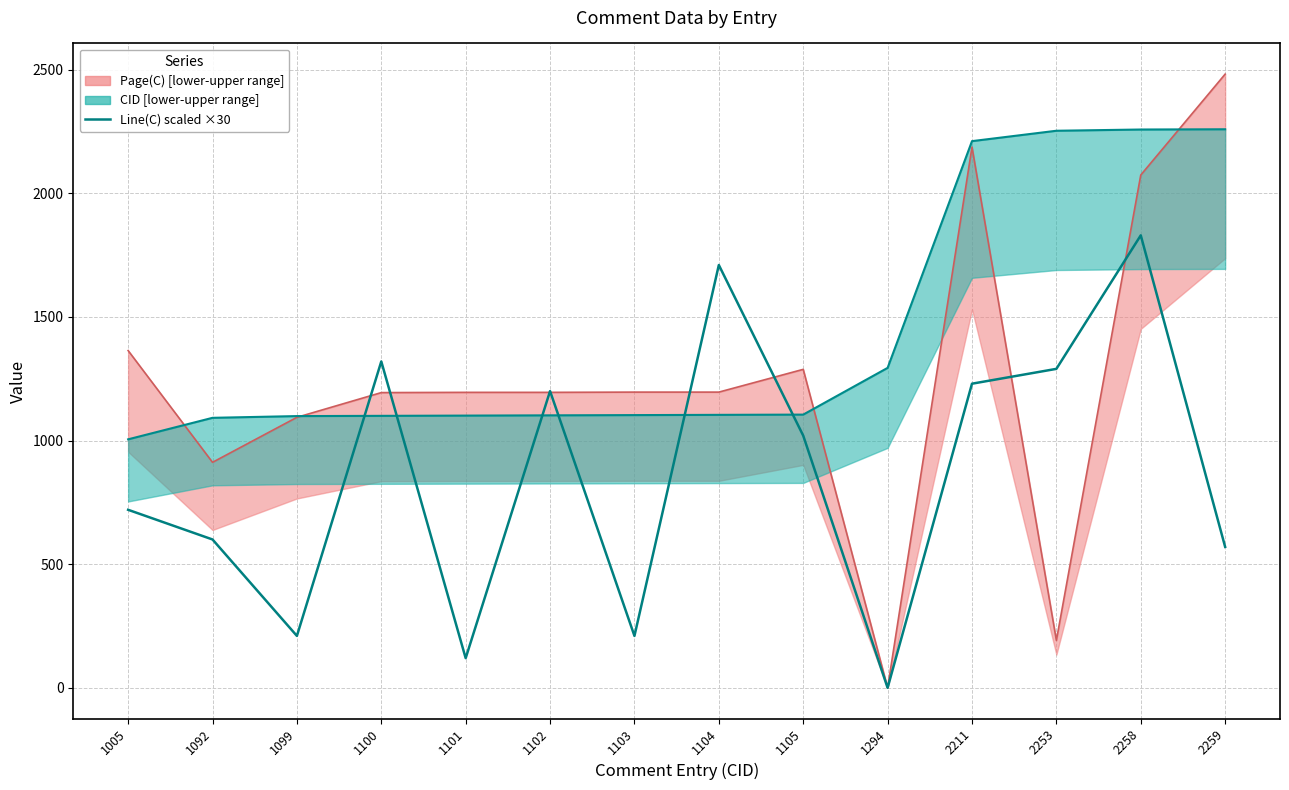

What is the difference between the maximum and second lowest values?

1710